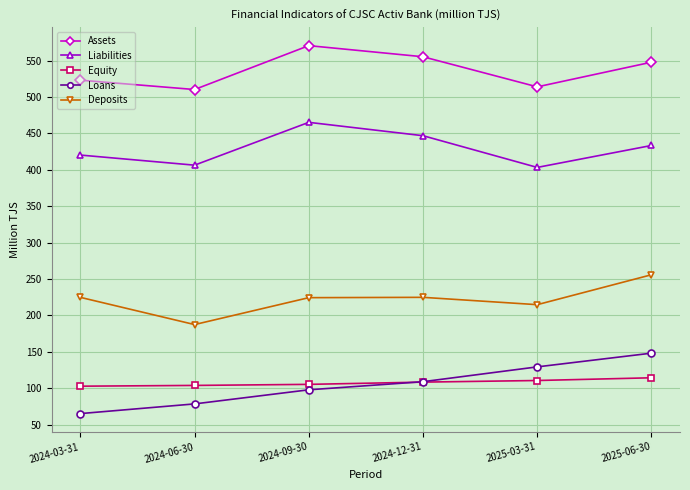

Which series has the largest range (max minus min)?

Loans